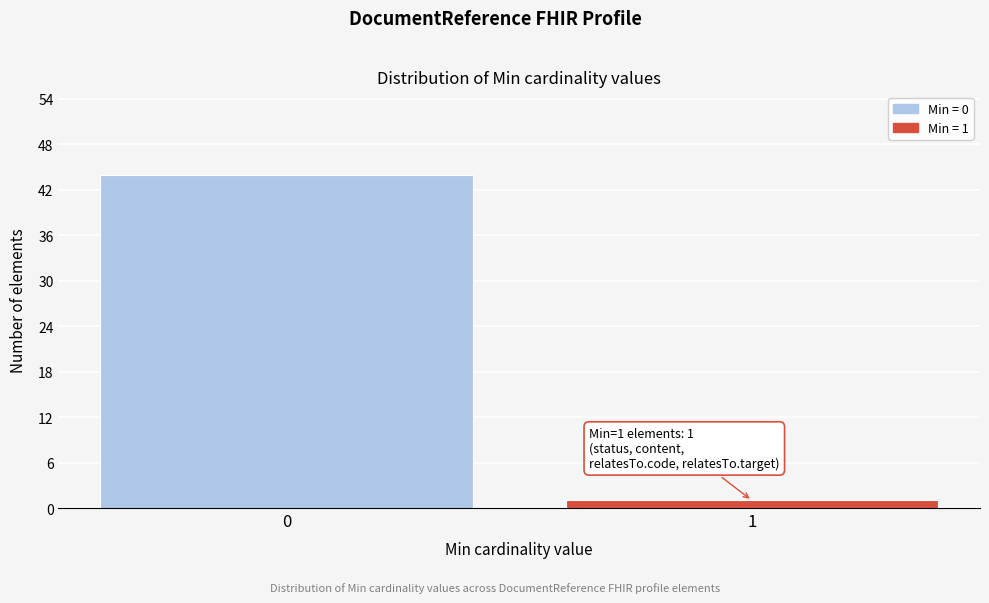

Reading left to right, transcribe all the data shown in this chart.

0=44	1=1